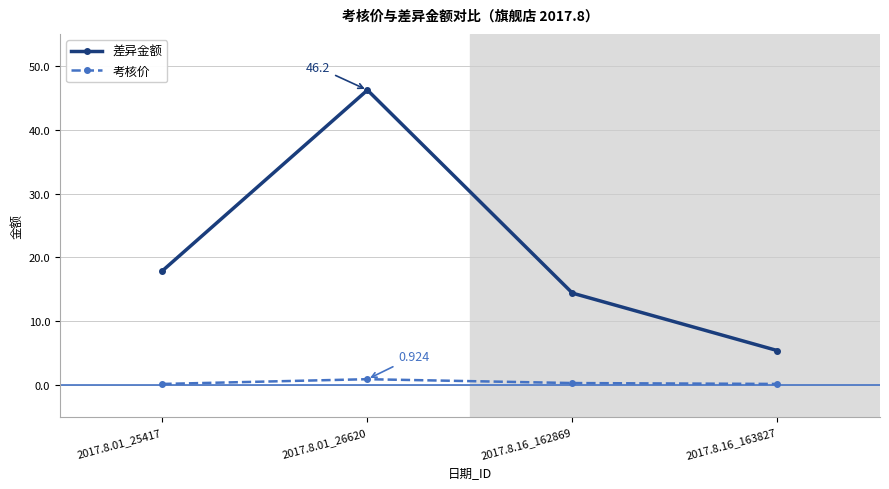

Where is the first local maximum for 差异金额?

2017.8.01_26620